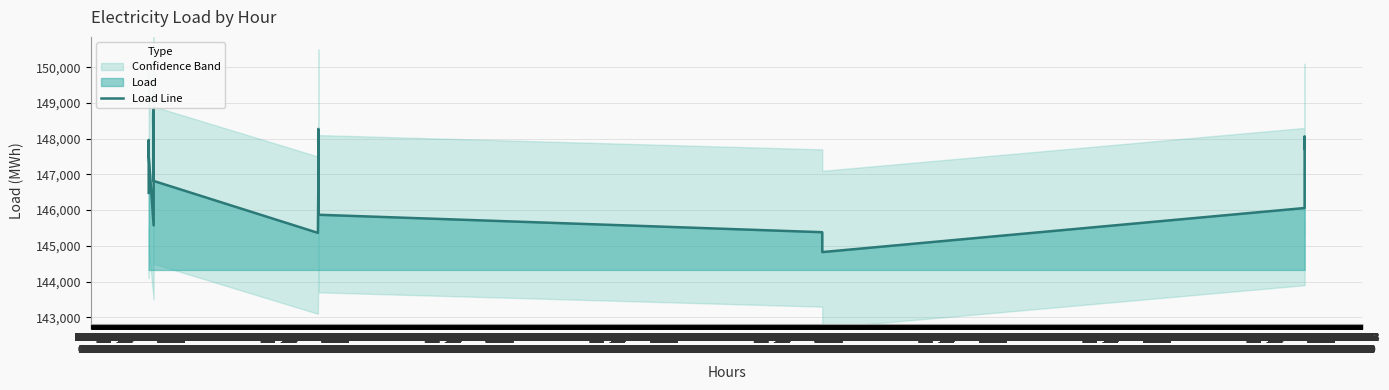

How many data points are less than 147066?

10